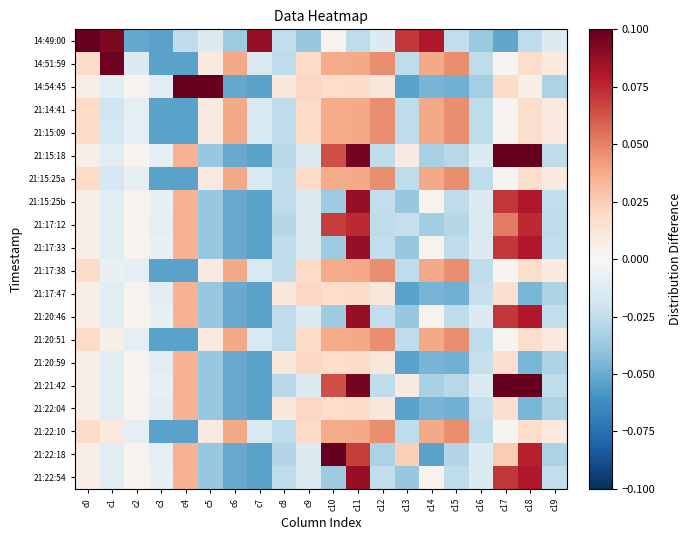

Reading right to left, extract all data points from this chart.

14:49:00: c19=-0.0	c18=-0.0	c17=-0.1	c16=-0.0	c15=-0.0	c14=0.1	c13=0.1	c12=-0.0	c11=-0.0	c10=0.0	c9=-0.0	c8=-0.0	c7=0.1	c6=-0.0	c5=-0.0	c4=-0.0	c3=-0.1	c2=-0.1	c1=0.1	c0=0.1
14:51:59: c19=0.0	c18=0.0	c17=0.0	c16=-0.0	c15=0.0	c14=0.0	c13=-0.0	c12=0.0	c11=0.0	c10=0.0	c9=0.0	c8=-0.0	c7=-0.0	c6=0.0	c5=0.0	c4=-0.1	c3=-0.1	c2=-0.0	c1=0.1	c0=0.0
14:54:45: c19=-0.0	c18=0.0	c17=0.0	c16=-0.0	c15=-0.0	c14=-0.0	c13=-0.1	c12=0.0	c11=0.0	c10=0.0	c9=0.0	c8=0.0	c7=-0.1	c6=-0.1	c5=0.1	c4=0.1	c3=-0.0	c2=0.0	c1=-0.0	c0=0.0
21:14:41: c19=0.0	c18=0.0	c17=0.0	c16=-0.0	c15=0.0	c14=0.0	c13=-0.0	c12=0.0	c11=0.0	c10=0.0	c9=0.0	c8=-0.0	c7=-0.0	c6=0.0	c5=0.0	c4=-0.1	c3=-0.1	c2=-0.0	c1=-0.0	c0=0.0
21:15:09: c19=0.0	c18=0.0	c17=0.0	c16=-0.0	c15=0.0	c14=0.0	c13=-0.0	c12=0.0	c11=0.0	c10=0.0	c9=0.0	c8=-0.0	c7=-0.0	c6=0.0	c5=0.0	c4=-0.1	c3=-0.1	c2=-0.0	c1=-0.0	c0=0.0
21:15:18: c19=-0.0	c18=0.1	c17=0.1	c16=-0.0	c15=-0.0	c14=-0.0	c13=0.0	c12=-0.0	c11=0.1	c10=0.1	c9=-0.0	c8=-0.0	c7=-0.1	c6=-0.1	c5=-0.0	c4=0.0	c3=-0.0	c2=0.0	c1=-0.0	c0=0.0
21:15:25a: c19=0.0	c18=0.0	c17=0.0	c16=-0.0	c15=0.0	c14=0.0	c13=-0.0	c12=0.0	c11=0.0	c10=0.0	c9=0.0	c8=-0.0	c7=-0.0	c6=0.0	c5=0.0	c4=-0.1	c3=-0.1	c2=-0.0	c1=-0.0	c0=0.0
21:15:25b: c19=-0.0	c18=0.1	c17=0.1	c16=-0.0	c15=-0.0	c14=0.0	c13=-0.0	c12=-0.0	c11=0.1	c10=-0.0	c9=-0.0	c8=-0.0	c7=-0.1	c6=-0.1	c5=-0.0	c4=0.0	c3=-0.0	c2=0.0	c1=-0.0	c0=0.0
21:17:12: c19=-0.0	c18=0.1	c17=0.1	c16=-0.0	c15=-0.0	c14=-0.0	c13=-0.0	c12=-0.0	c11=0.1	c10=0.1	c9=-0.0	c8=-0.0	c7=-0.1	c6=-0.1	c5=-0.0	c4=0.0	c3=-0.0	c2=0.0	c1=-0.0	c0=0.0
21:17:33: c19=-0.0	c18=0.1	c17=0.1	c16=-0.0	c15=-0.0	c14=0.0	c13=-0.0	c12=-0.0	c11=0.1	c10=-0.0	c9=-0.0	c8=-0.0	c7=-0.1	c6=-0.1	c5=-0.0	c4=0.0	c3=-0.0	c2=0.0	c1=-0.0	c0=0.0
21:17:38: c19=0.0	c18=0.0	c17=0.0	c16=-0.0	c15=0.0	c14=0.0	c13=-0.0	c12=0.0	c11=0.0	c10=0.0	c9=0.0	c8=-0.0	c7=-0.0	c6=0.0	c5=0.0	c4=-0.1	c3=-0.1	c2=-0.0	c1=-0.0	c0=0.0
21:17:47: c19=-0.0	c18=-0.0	c17=0.0	c16=-0.0	c15=-0.0	c14=-0.0	c13=-0.1	c12=0.0	c11=0.0	c10=0.0	c9=0.0	c8=0.0	c7=-0.1	c6=-0.1	c5=-0.0	c4=0.0	c3=-0.0	c2=0.0	c1=-0.0	c0=0.0
21:20:46: c19=-0.0	c18=0.1	c17=0.1	c16=-0.0	c15=-0.0	c14=0.0	c13=-0.0	c12=-0.0	c11=0.1	c10=-0.0	c9=-0.0	c8=-0.0	c7=-0.1	c6=-0.1	c5=-0.0	c4=0.0	c3=-0.0	c2=0.0	c1=-0.0	c0=0.0
21:20:51: c19=0.0	c18=0.0	c17=0.0	c16=-0.0	c15=0.0	c14=0.0	c13=-0.0	c12=0.0	c11=0.0	c10=0.0	c9=0.0	c8=-0.0	c7=-0.0	c6=0.0	c5=0.0	c4=-0.1	c3=-0.1	c2=-0.0	c1=0.0	c0=0.0
21:20:59: c19=-0.0	c18=-0.0	c17=0.0	c16=-0.0	c15=-0.0	c14=-0.0	c13=-0.1	c12=0.0	c11=0.0	c10=0.0	c9=0.0	c8=0.0	c7=-0.1	c6=-0.1	c5=-0.0	c4=0.0	c3=-0.0	c2=0.0	c1=-0.0	c0=0.0
21:21:42: c19=-0.0	c18=0.1	c17=0.1	c16=-0.0	c15=-0.0	c14=-0.0	c13=0.0	c12=-0.0	c11=0.1	c10=0.1	c9=-0.0	c8=-0.0	c7=-0.1	c6=-0.1	c5=-0.0	c4=0.0	c3=-0.0	c2=0.0	c1=-0.0	c0=0.0
21:22:04: c19=-0.0	c18=-0.0	c17=0.0	c16=-0.0	c15=-0.0	c14=-0.0	c13=-0.1	c12=0.0	c11=0.0	c10=0.0	c9=0.0	c8=0.0	c7=-0.1	c6=-0.1	c5=-0.0	c4=0.0	c3=-0.0	c2=0.0	c1=-0.0	c0=0.0
21:22:10: c19=0.0	c18=0.0	c17=0.0	c16=-0.0	c15=0.0	c14=0.0	c13=-0.0	c12=0.0	c11=0.0	c10=0.0	c9=0.0	c8=-0.0	c7=-0.0	c6=0.0	c5=0.0	c4=-0.1	c3=-0.1	c2=-0.0	c1=0.0	c0=0.0
21:22:18: c19=-0.0	c18=0.1	c17=0.0	c16=-0.0	c15=-0.0	c14=-0.1	c13=0.0	c12=-0.0	c11=0.1	c10=0.1	c9=-0.0	c8=-0.0	c7=-0.1	c6=-0.1	c5=-0.0	c4=0.0	c3=-0.0	c2=0.0	c1=-0.0	c0=0.0
21:22:54: c19=-0.0	c18=0.1	c17=0.1	c16=-0.0	c15=-0.0	c14=0.0	c13=-0.0	c12=-0.0	c11=0.1	c10=-0.0	c9=-0.0	c8=-0.0	c7=-0.1	c6=-0.1	c5=-0.0	c4=0.0	c3=-0.0	c2=0.0	c1=-0.0	c0=0.0